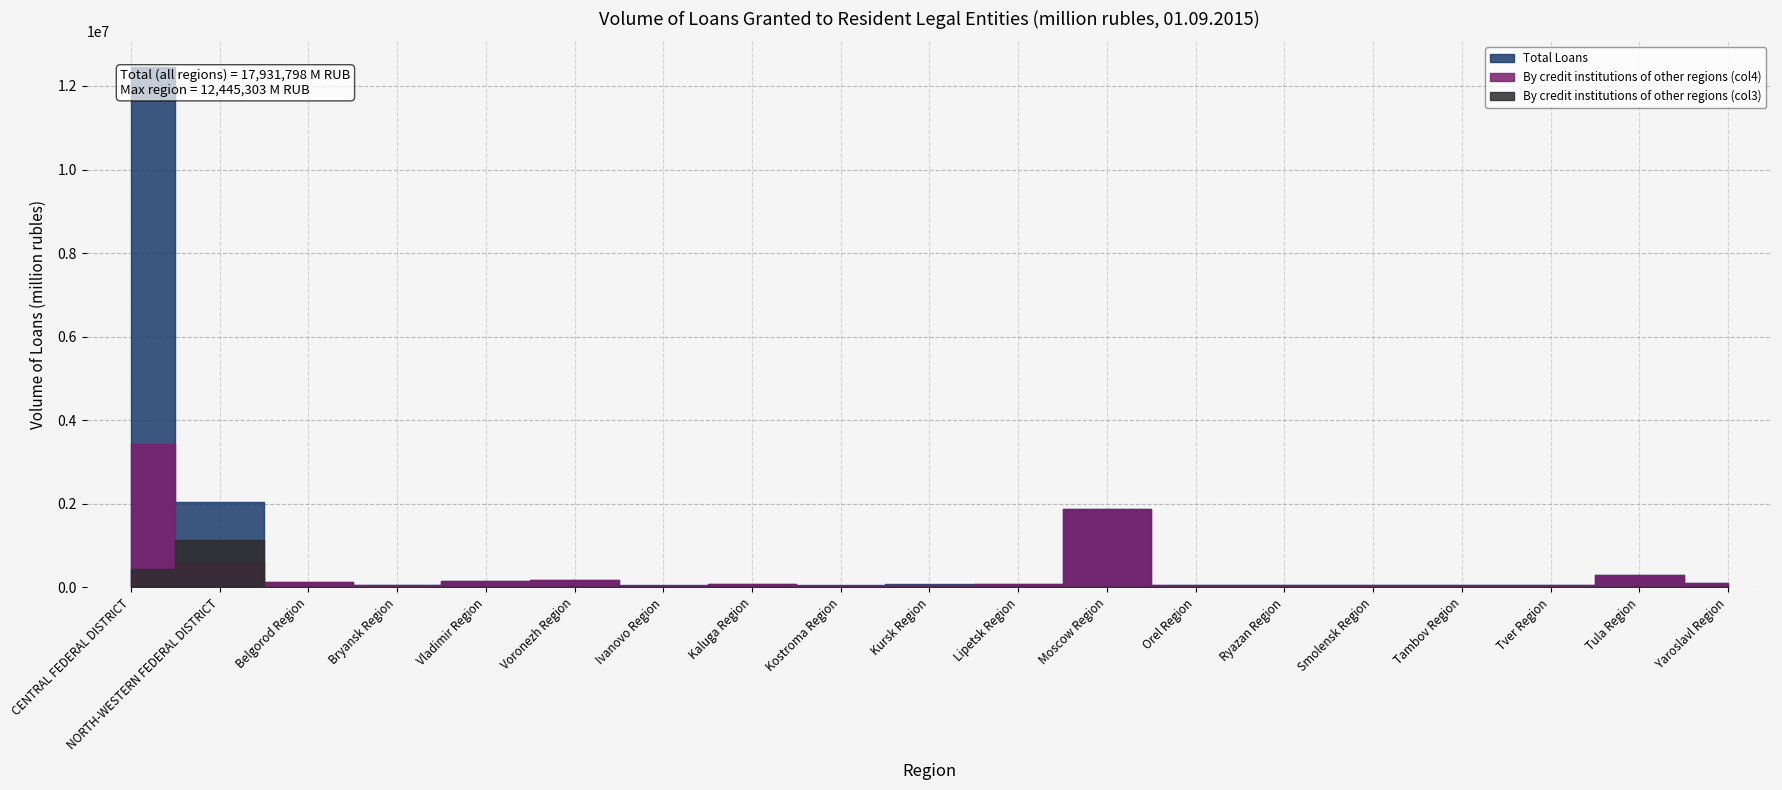

How many interior local valleys does the Total Loans series have?

6